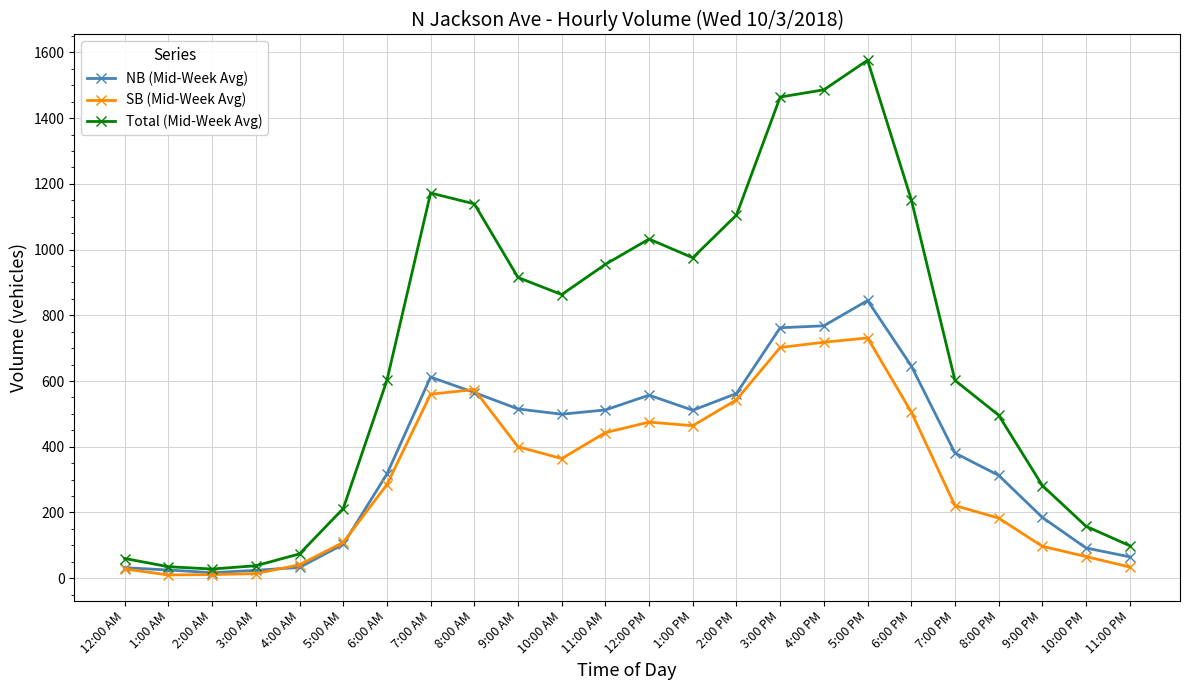

What is the difference between the maximum and minimum values in the SB (Mid-Week Avg) series?

721